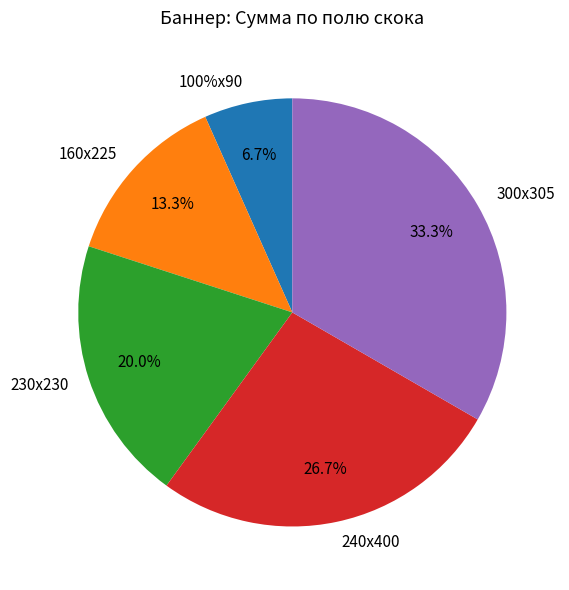

To the nearest percent, what percentage of the pie is 240х400?

27%